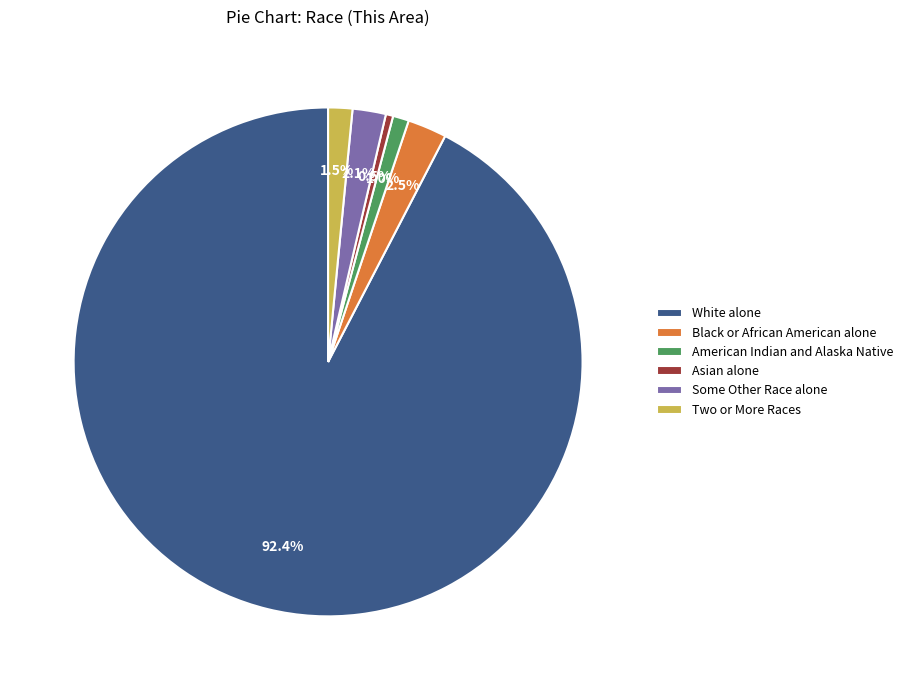

Which slice is the largest?

White alone